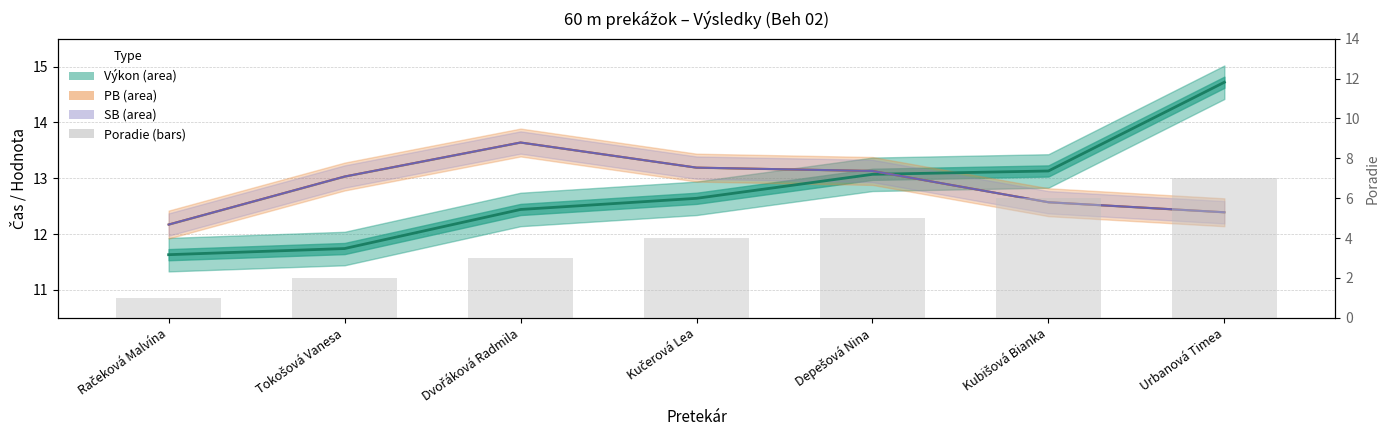

Is the value of SB at Urbanová Timea greater than the value of PB at Depešová Nina?

No